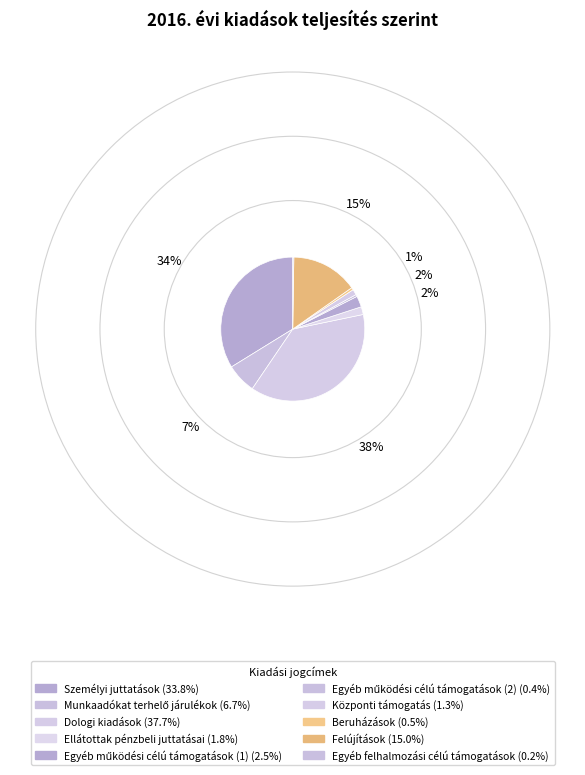

What is the change in value from Központi támogatás to Felújítások?

+7775604